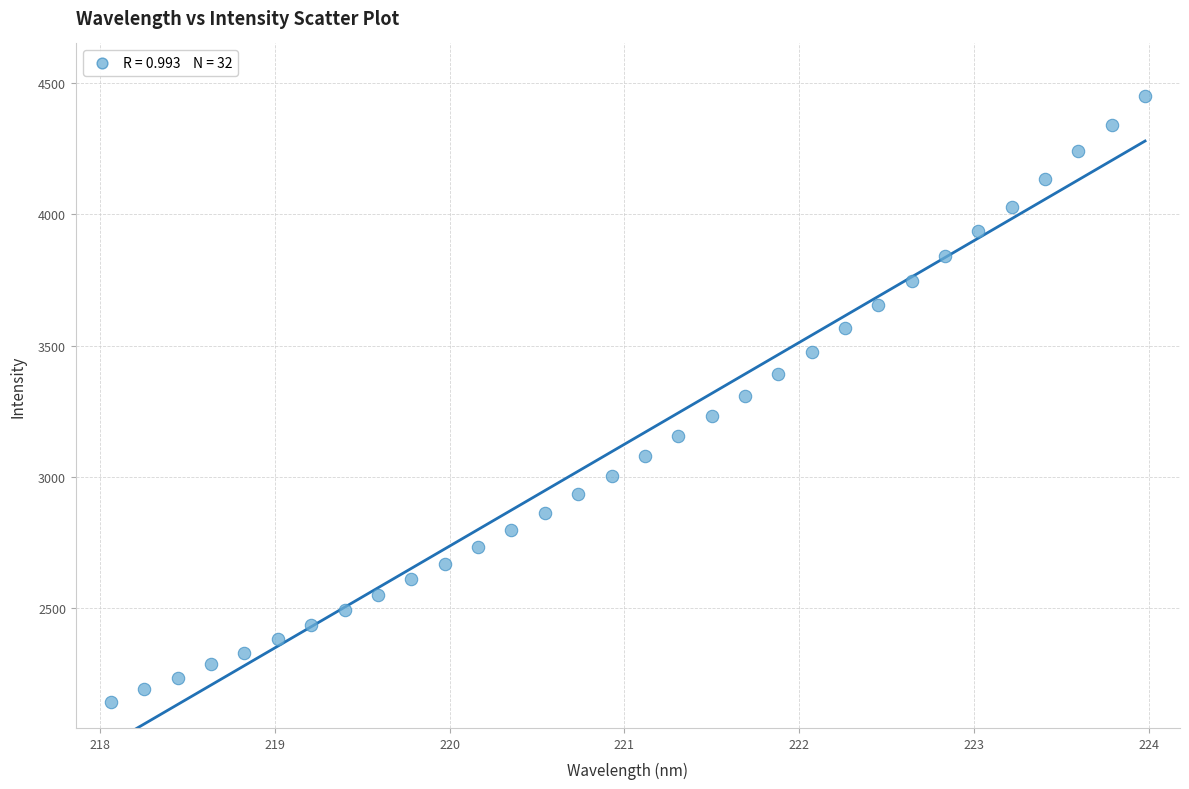

What is the range of Y values (max minus min)?

2304.8